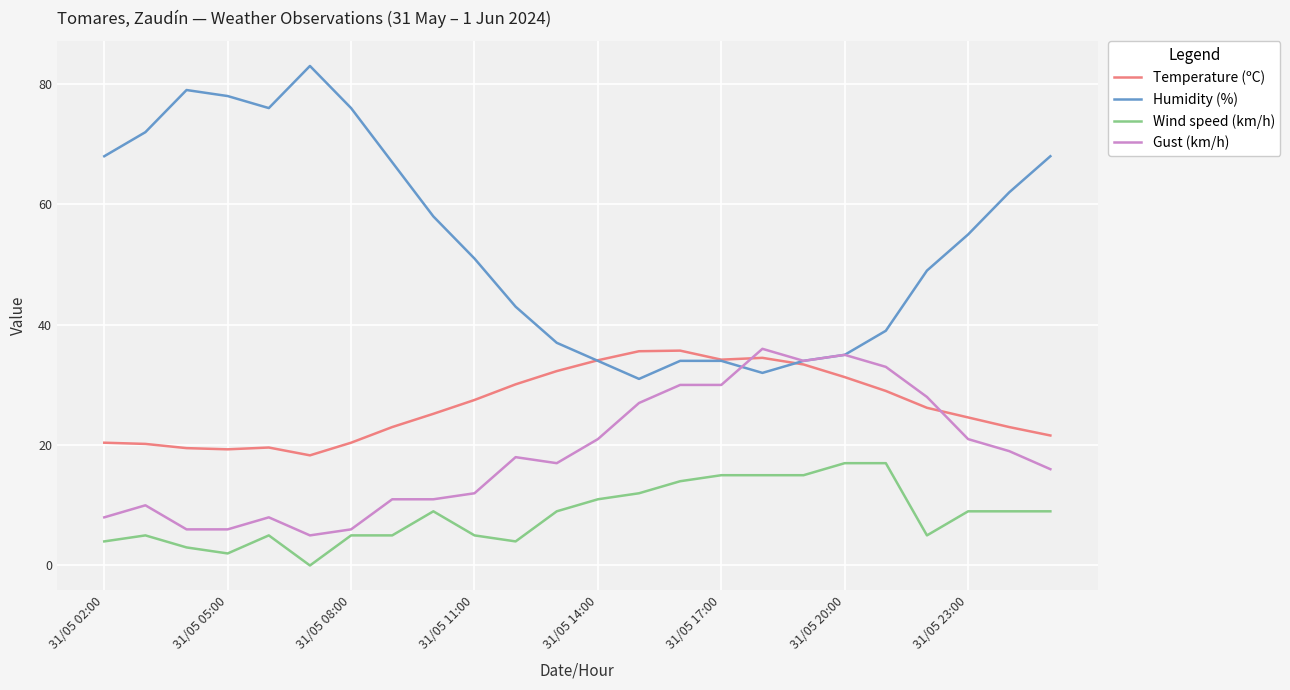

Rank the series by their average value, from highest to lowest.

Humidity (%), Temperature (ºC), Gust (km/h), Wind speed (km/h)